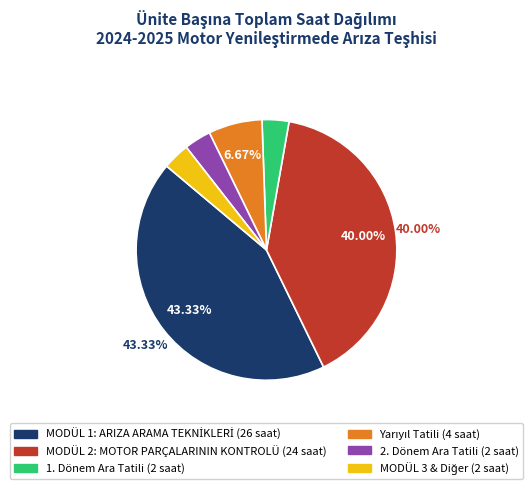

True or false: 2. Dönem Ara Tatili accounts for 3% of the total.

True